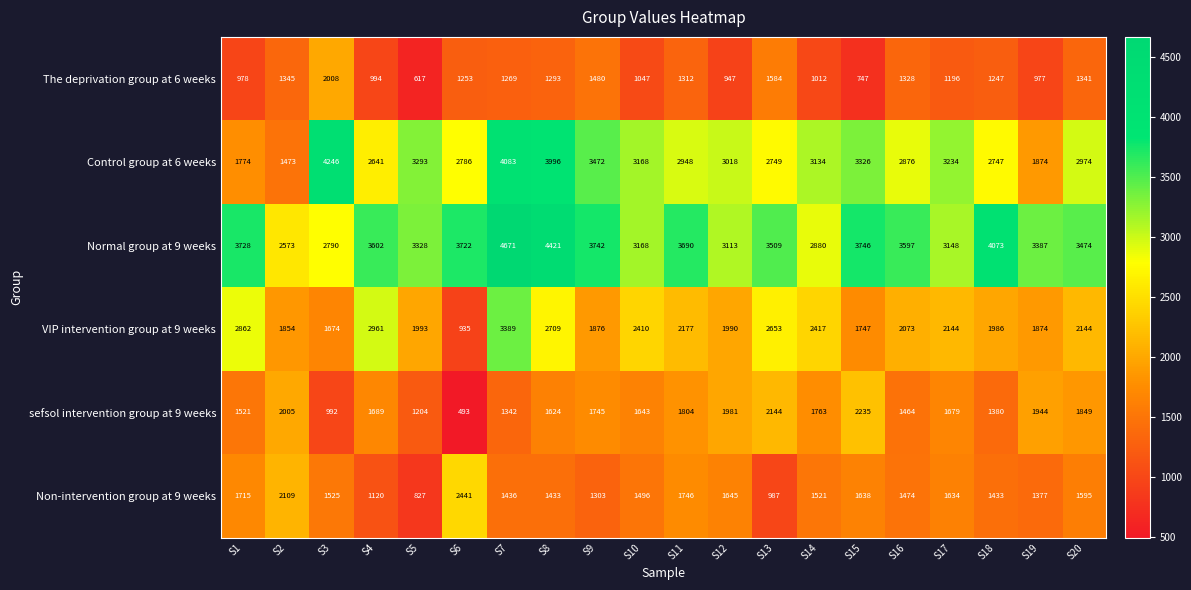

What is the difference between the VIP intervention group at 9 weeks values at S4 and S2?

1107